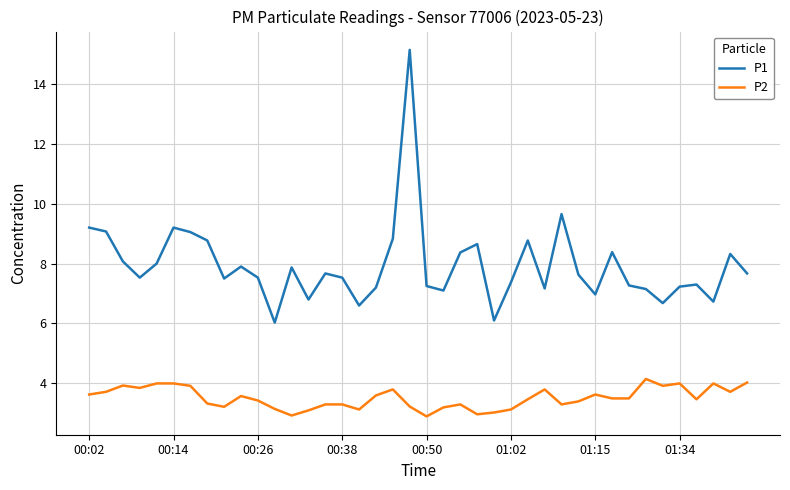

What is the difference between the maximum and minimum values in the P1 series?

9.1